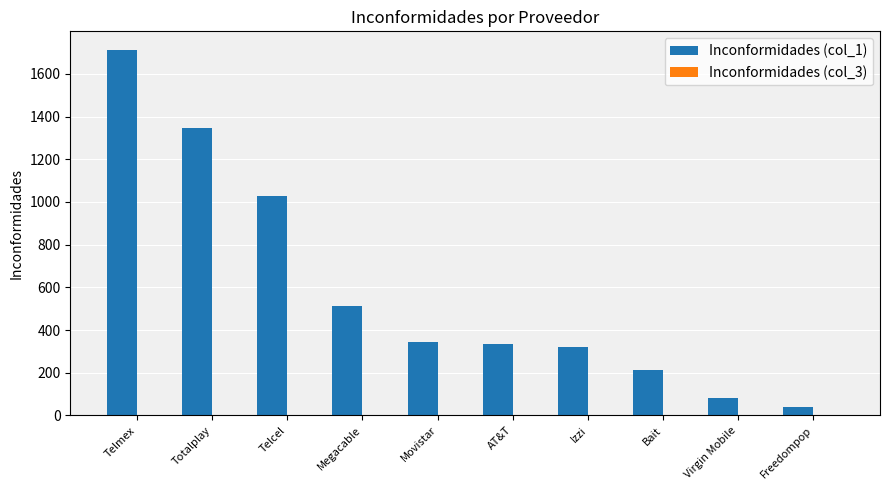

At which category does the chart reach its peak across all series?

Telmex